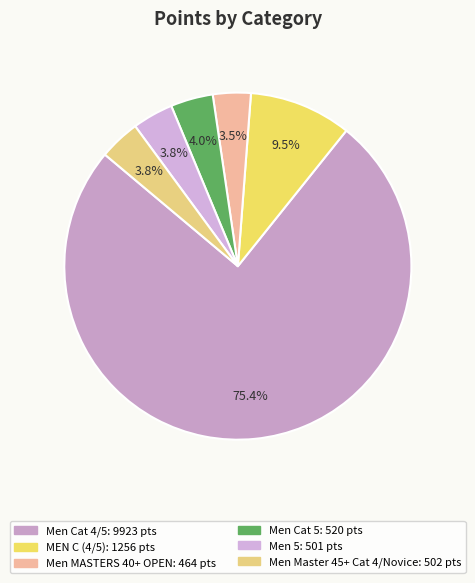

To the nearest percent, what portion does Men Master 45+ Cat 4/Novice represent?

4%